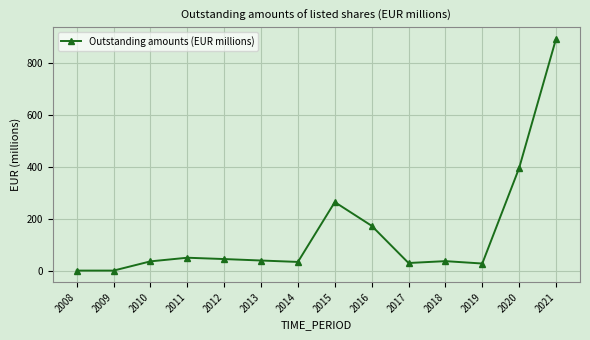

What is the greatest value displayed?

892.8